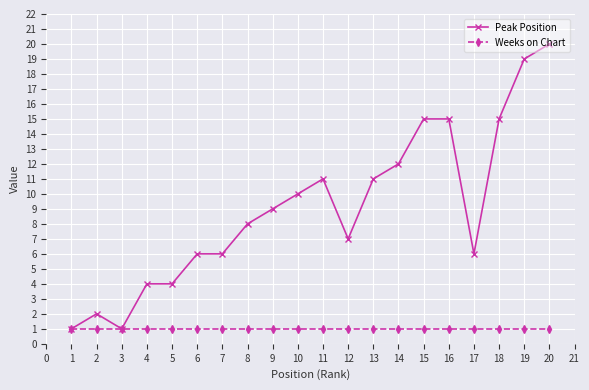

Does the chart display data point markers on the line(s)?

Yes